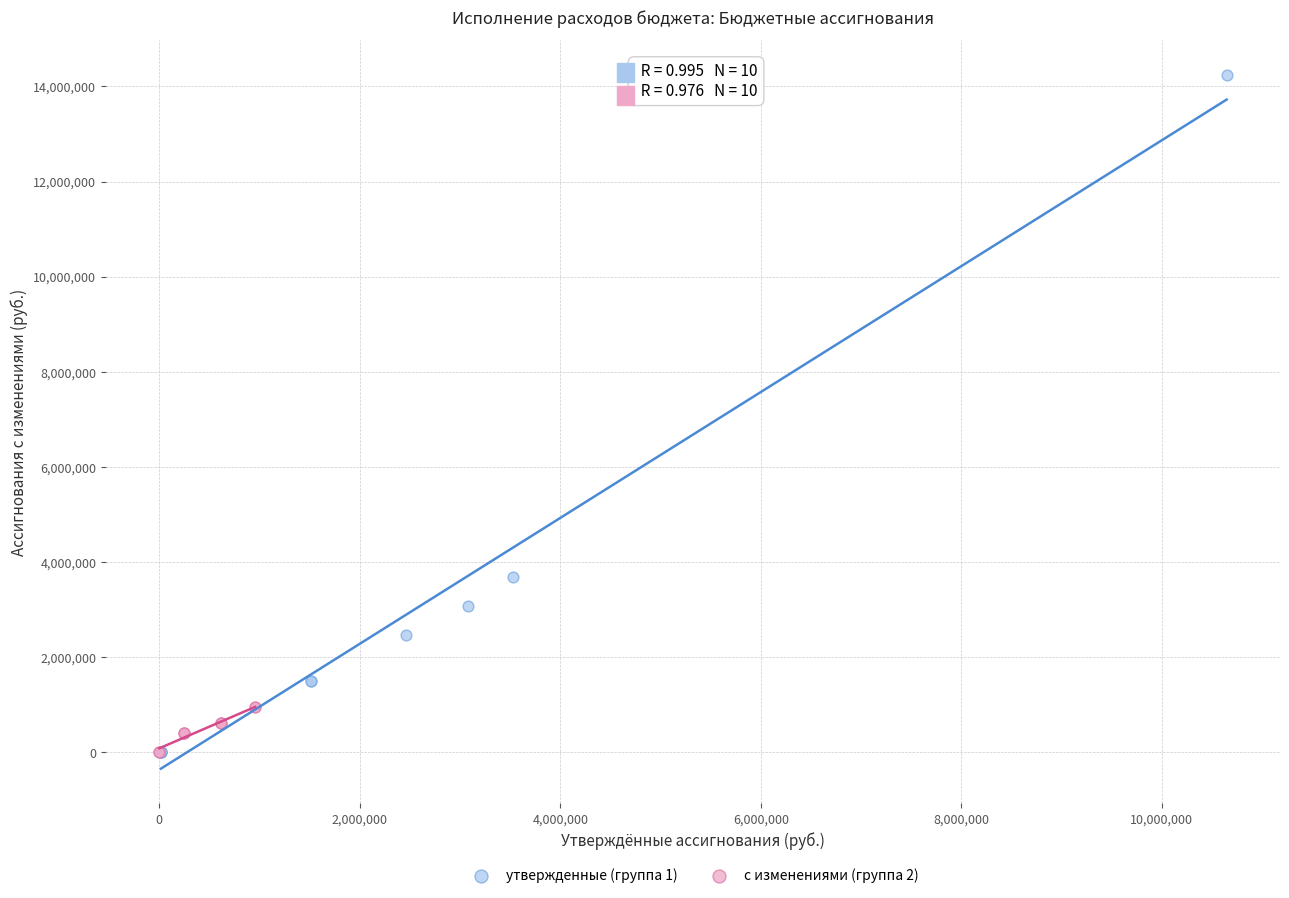

Which series has the largest Y range (max minus min)?

утвержденные (группа 1)